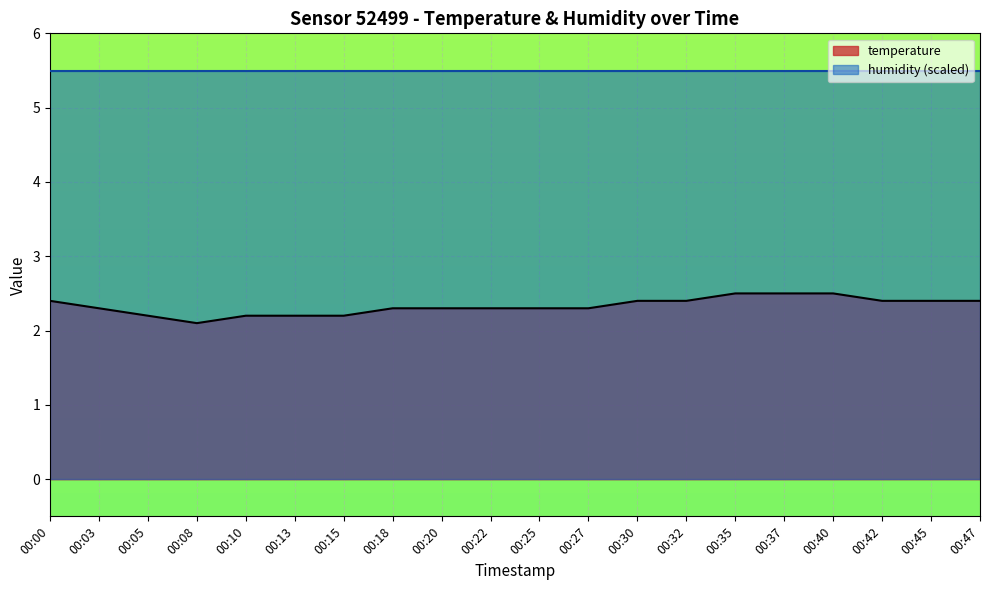

List the labels in order of value, smallest first.

00:08, 00:05, 00:10, 00:13, 00:15, 00:03, 00:18, 00:20, 00:22, 00:25, 00:27, 00:00, 00:30, 00:32, 00:42, 00:45, 00:47, 00:35, 00:37, 00:40